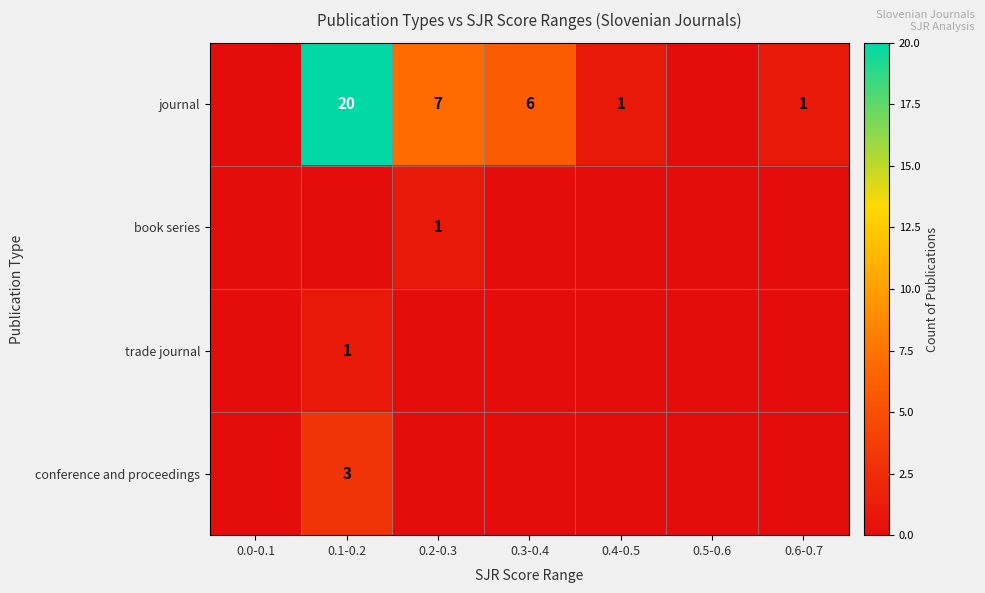

At which label is trade journal closest to 0?

0.0-0.1